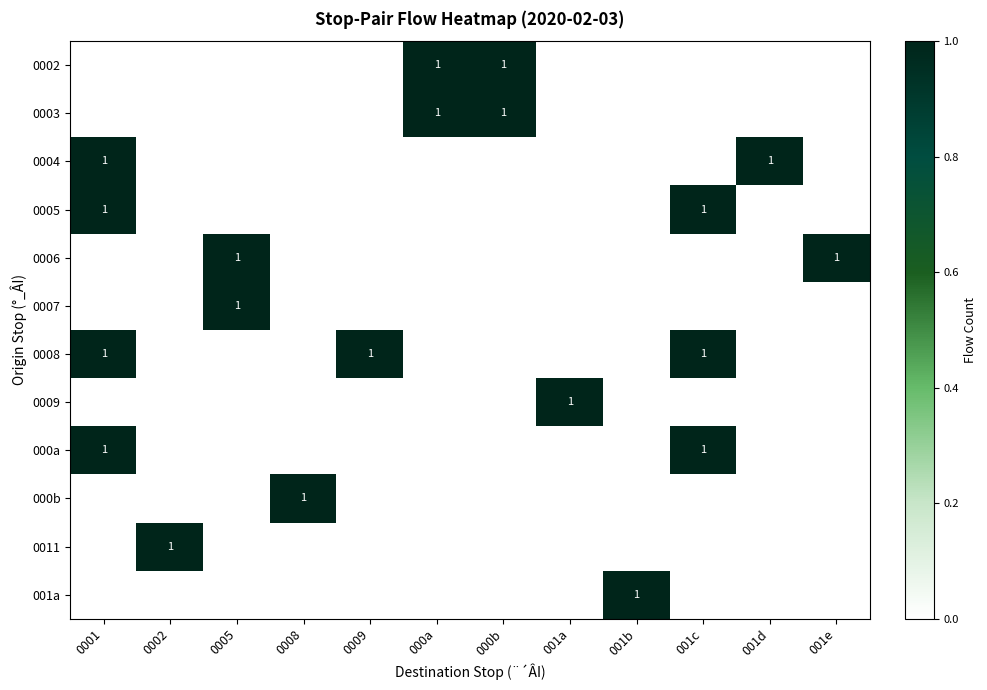

The value of 000b at 0008 is 1. True or false?

True